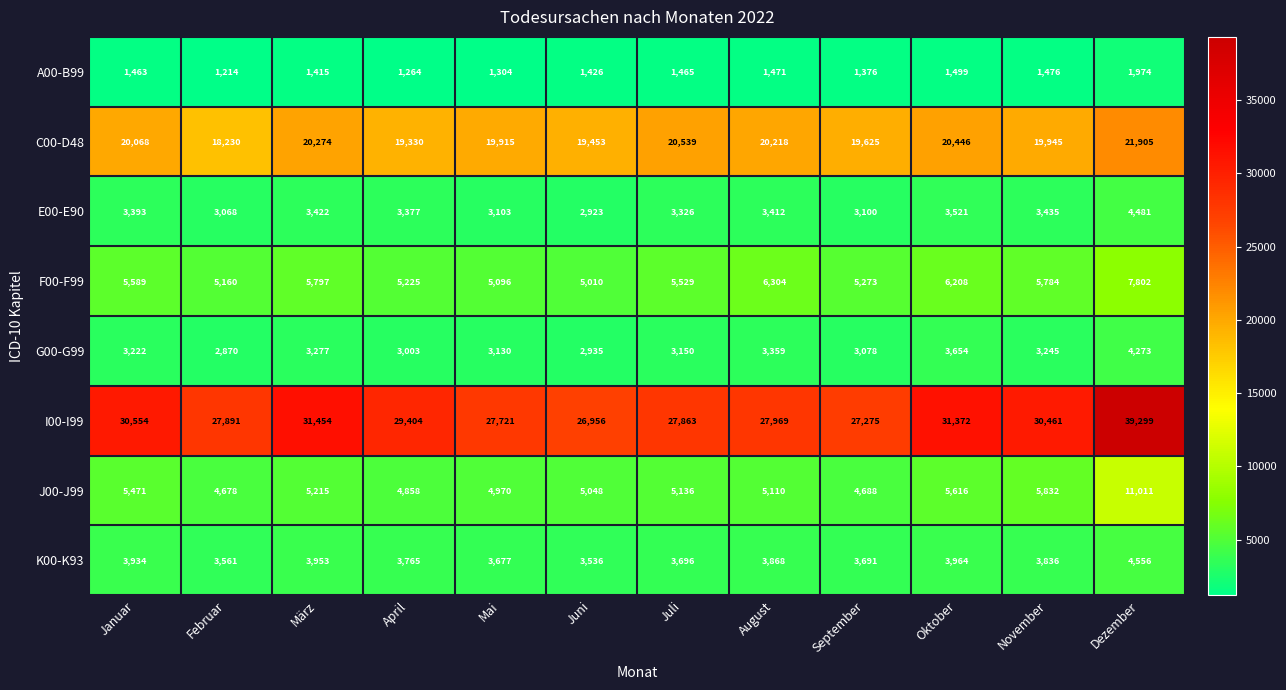

At which category is the sum across all series the highest?

Dezember